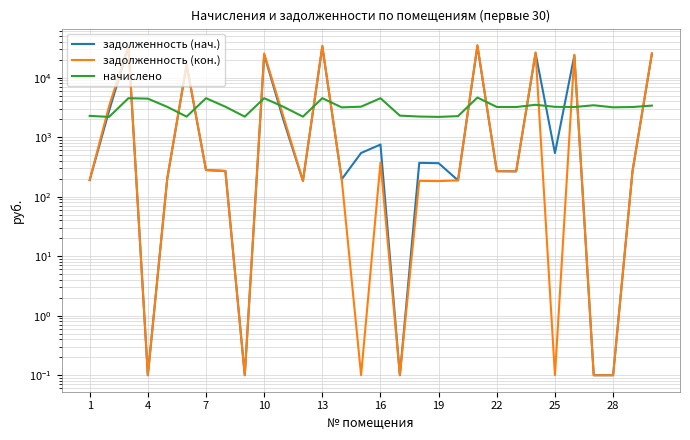

In начислено, how many points are higher than both neighbors (excluding endpoints)?

8